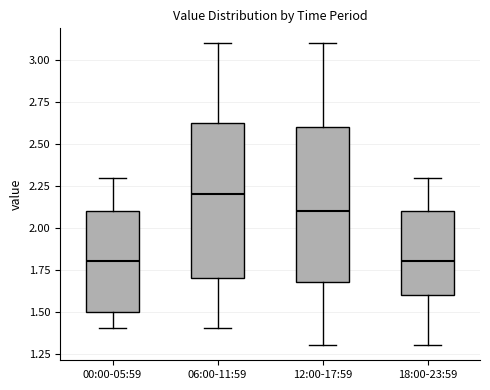

Where does the lower whisker of the box for 12:00-17:59 end on the y-axis? The values are not printed on the chart, so give them approximately, as read against the axis.

1.30